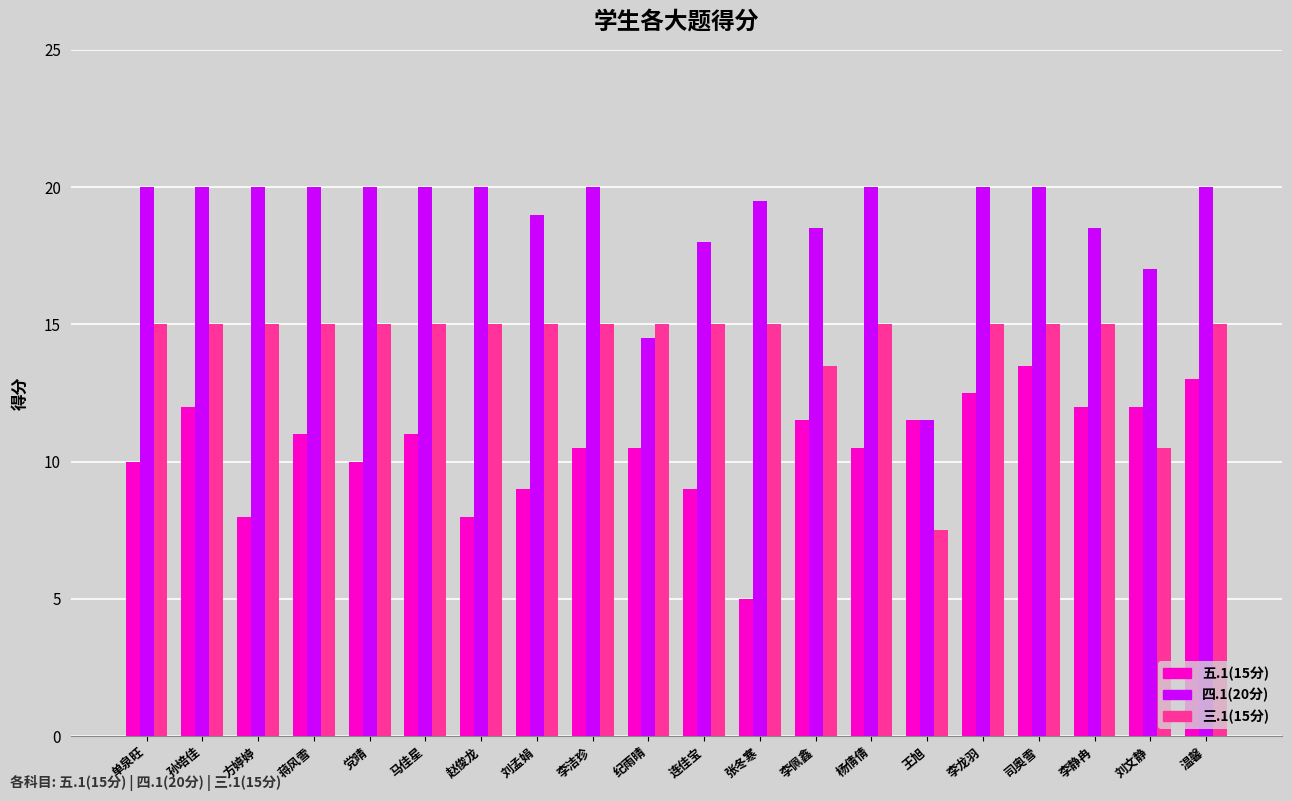

How many bars are there in total?

60